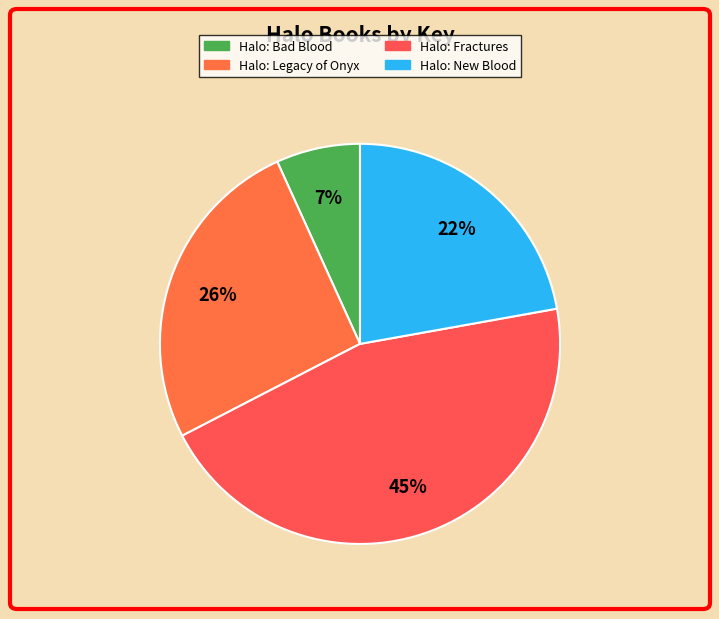

True or false: Halo: Fractures accounts for 45% of the total.

True